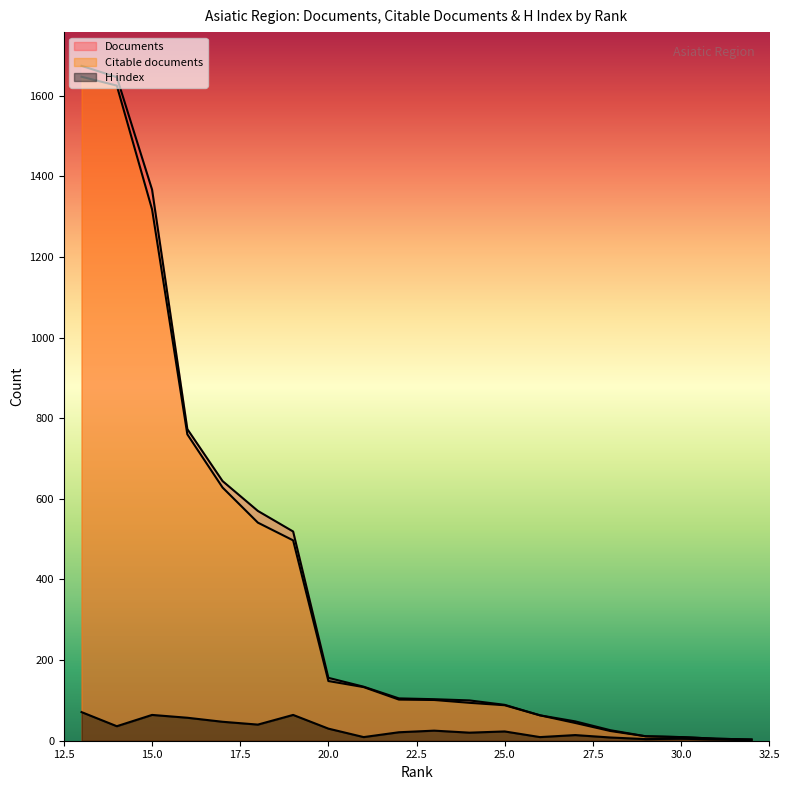

Rank the categories by H index value from lowest to highest.

32, 31, 29, 30, 28, 26, 21, 27, 24, 22, 25, 23, 20, 14, 18, 17, 16, 19, 15, 13